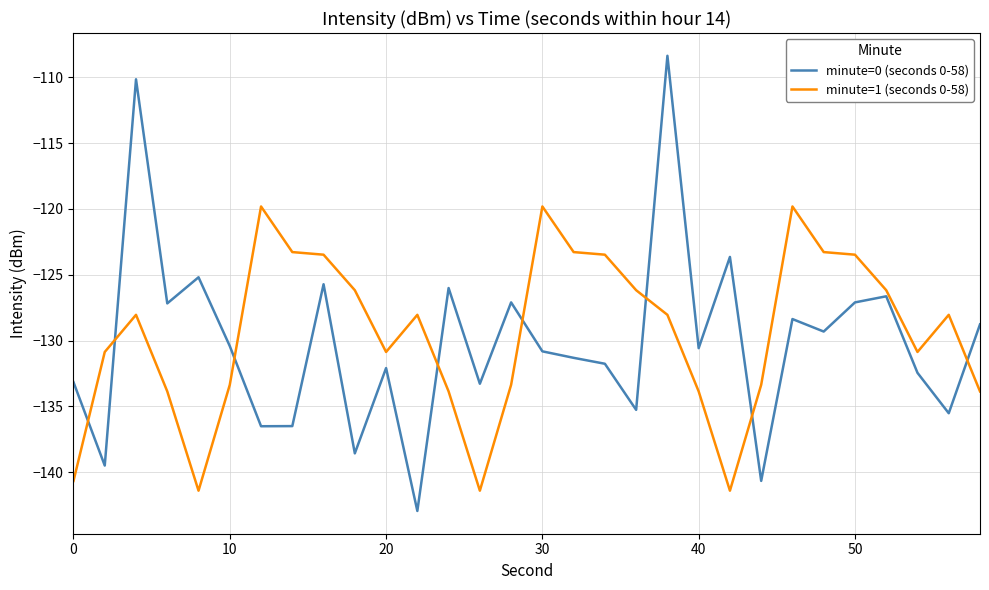

What is the highest value of the minute=1 (seconds 0-58) series?

-119.8